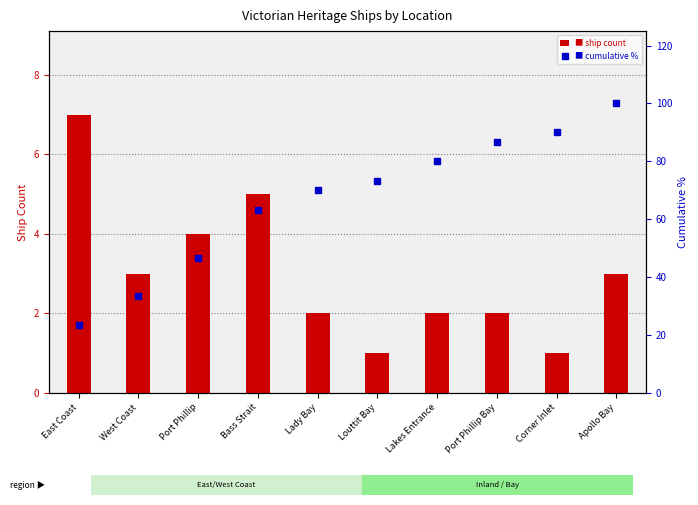

True or false: Ship Count has a value of 1.6 at Louttit Bay.

False